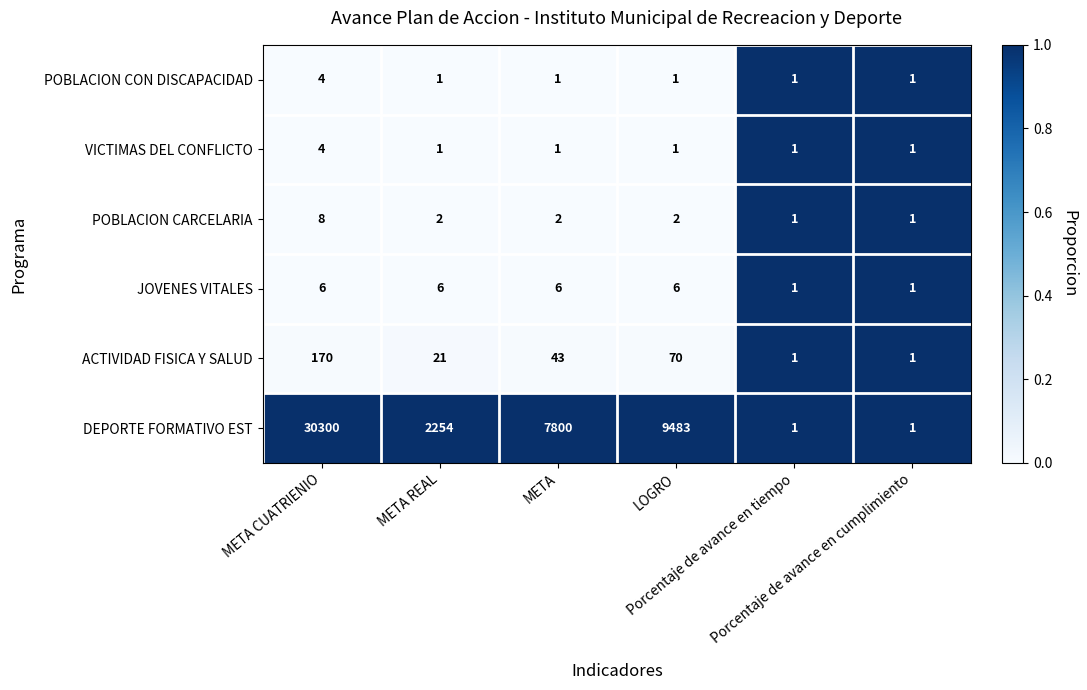

Which category has the highest value across all series?

META CUATRIENIO